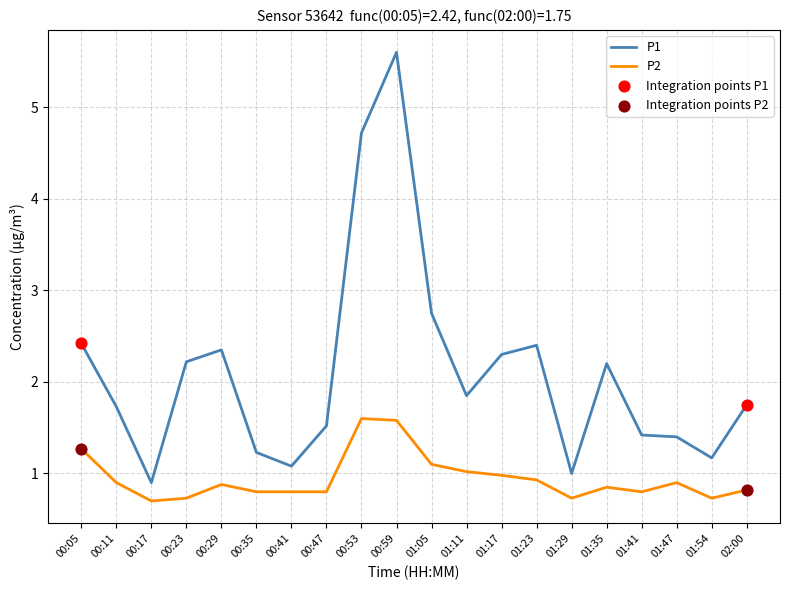

Which series has the largest range (max minus min)?

P1